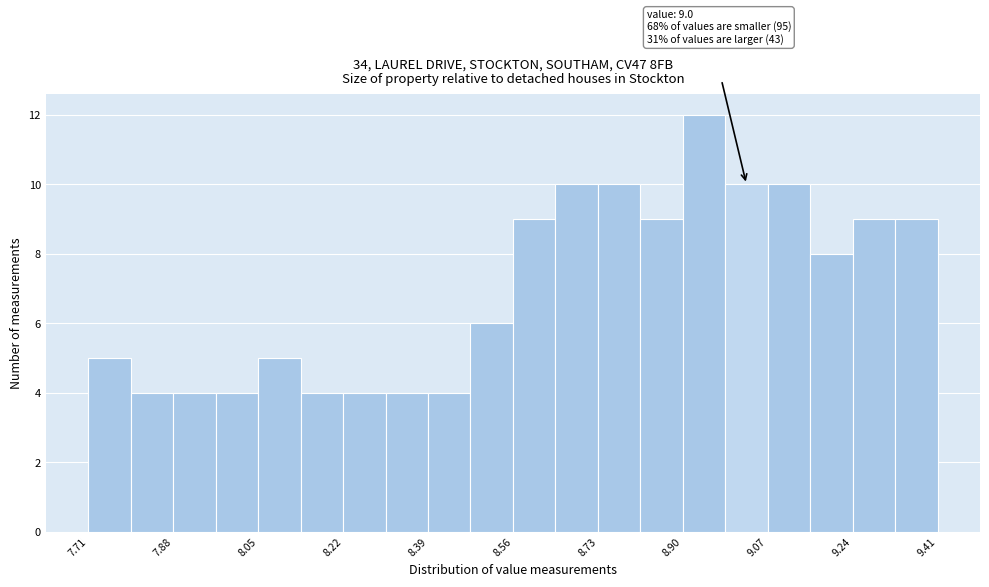

Which range on the x-axis has the tallest bar?

8.900 to 8.985